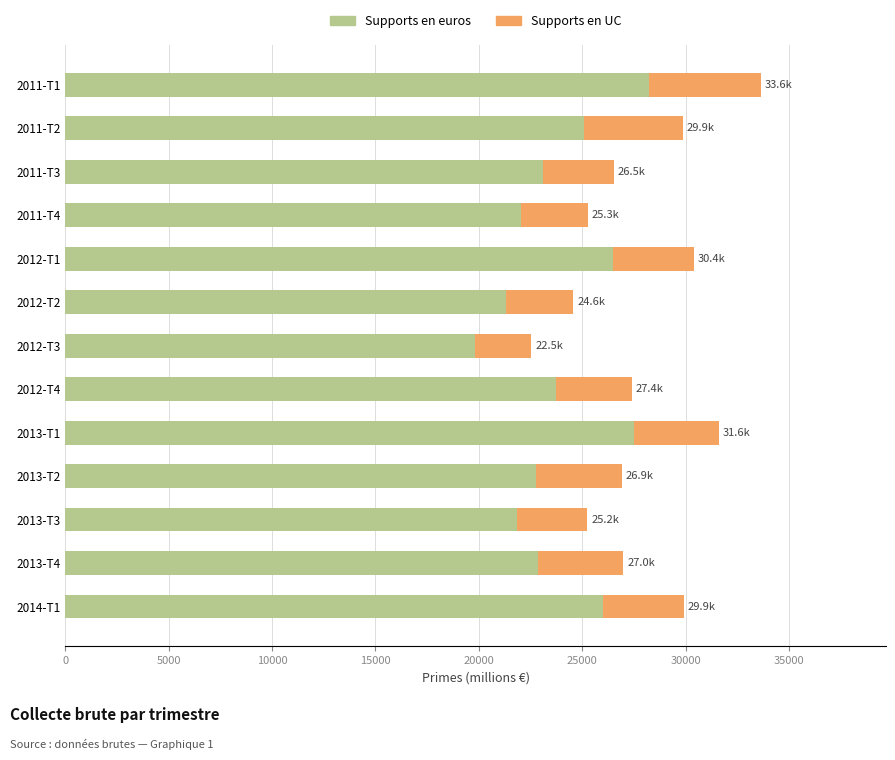

The value of Supports en euros at 2013-T3 is 21858.7. True or false?

True